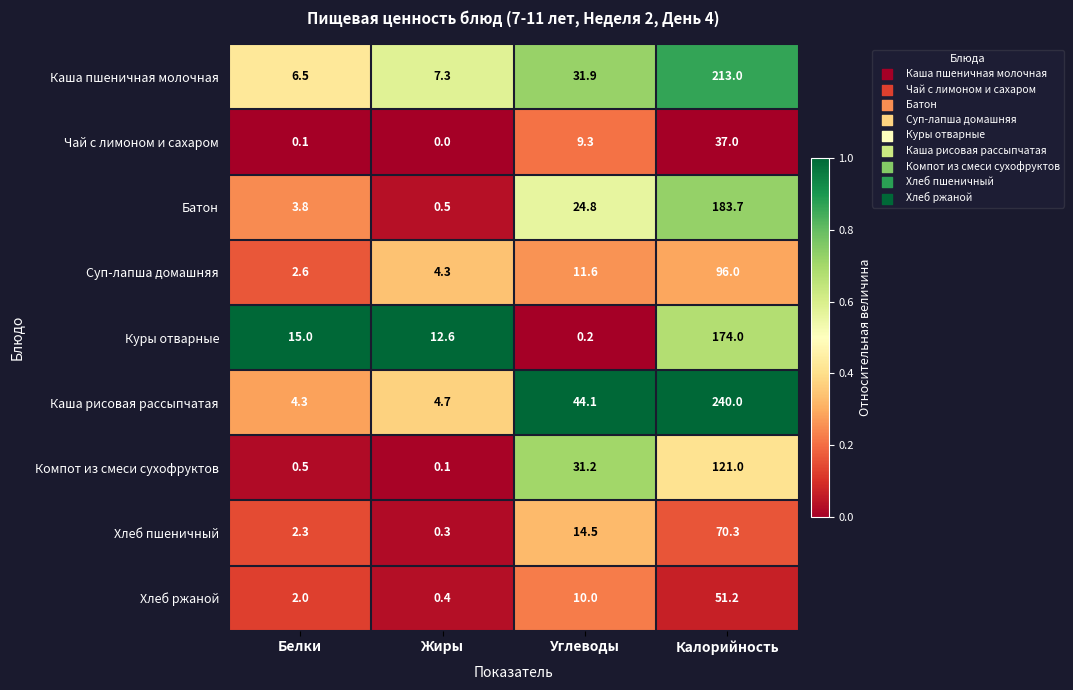

What is the sum of all Чай с лимоном и сахаром values?

46.4